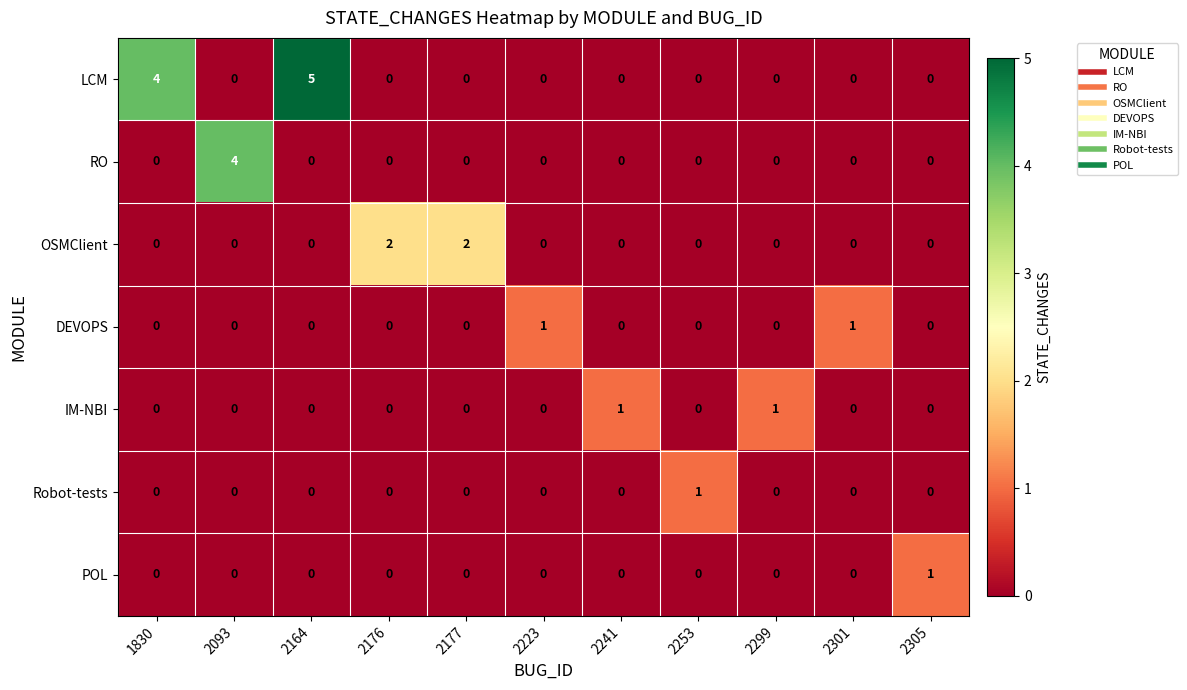

True or false: RO has a value of 3 at 2299.

False